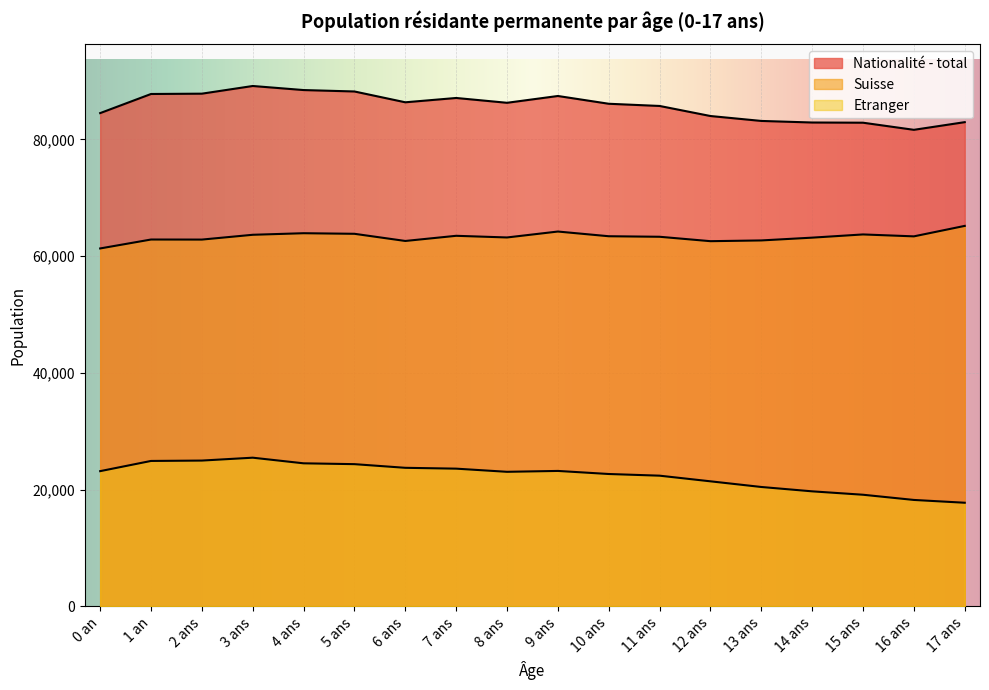

True or false: Suisse has more than 1 interior local peaks.

True